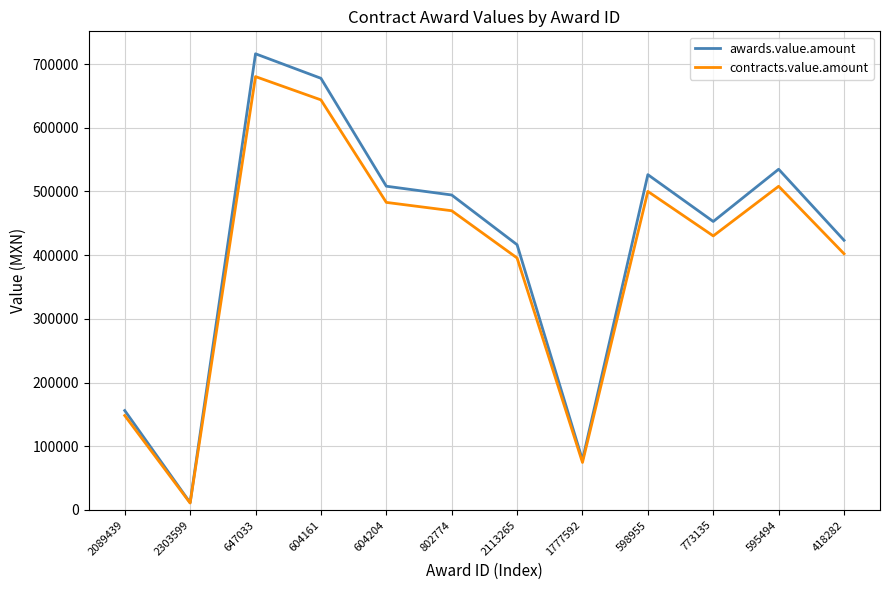

How many values in the awards.value.amount series are below 494457?

6